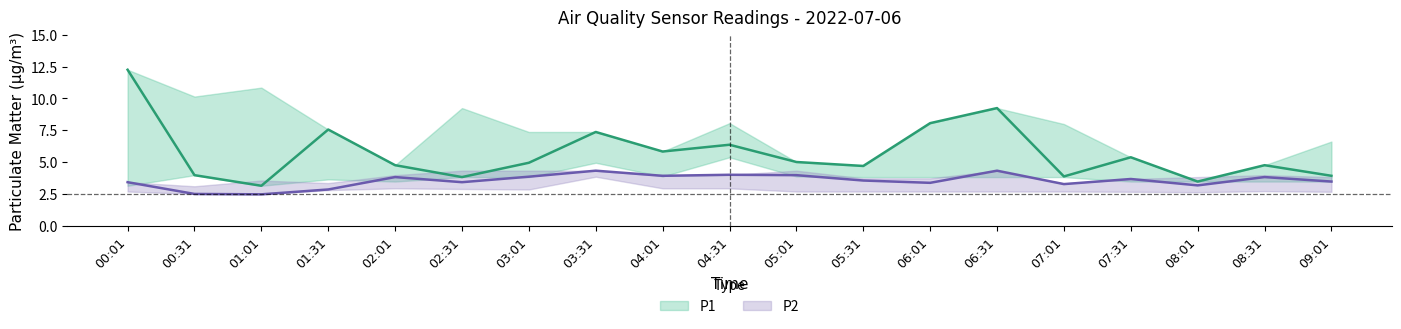

The P2 series shows 1.0 at 04:31. True or false?

False